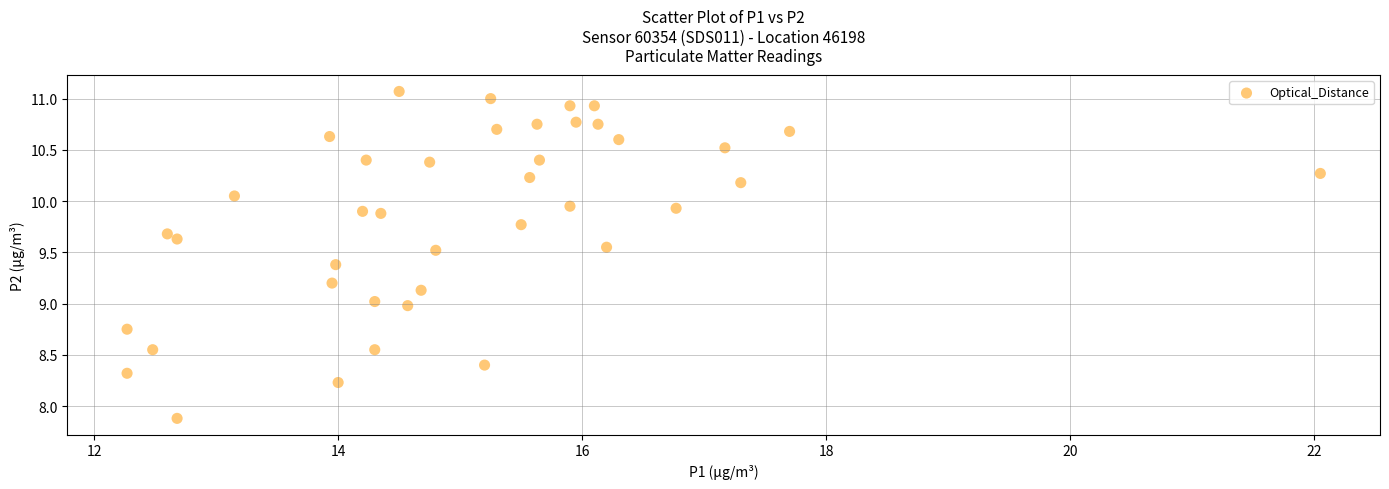

What is the range of Y values (max minus min)?

3.2